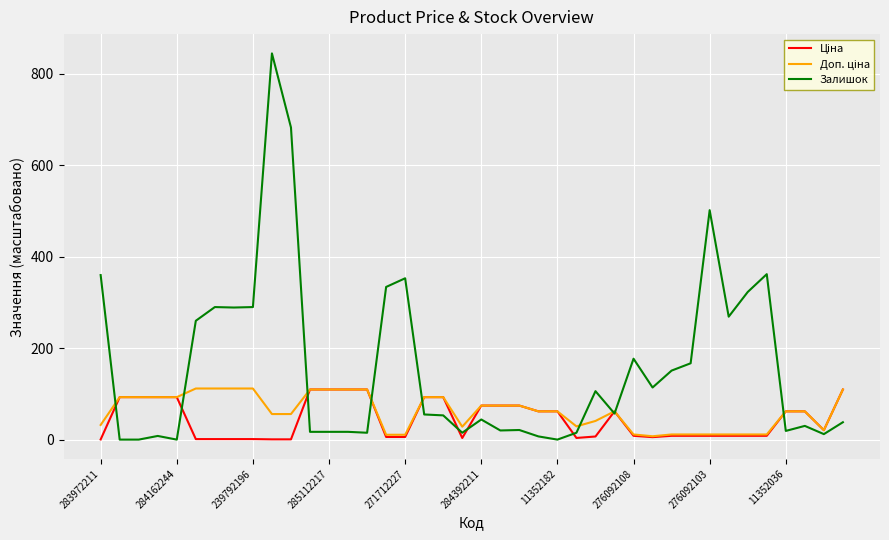

Which series has the widest spread of values?

Залишок